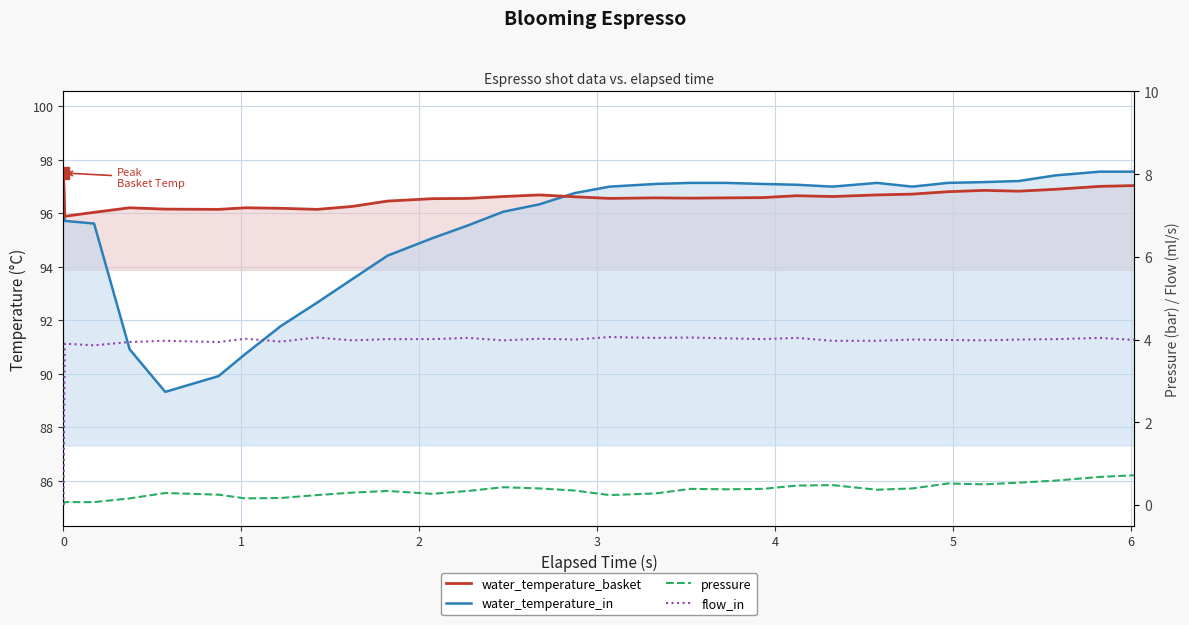

In water_temperature_basket, how many points are lower than both neighbors (excluding endpoints)?

7